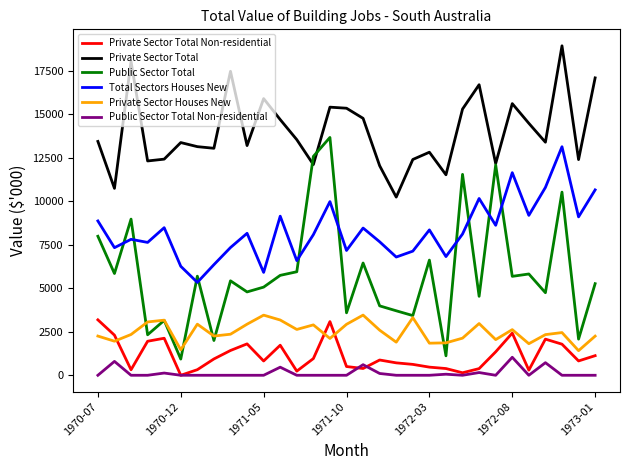

Which series has the widest spread of values?

Public Sector Total